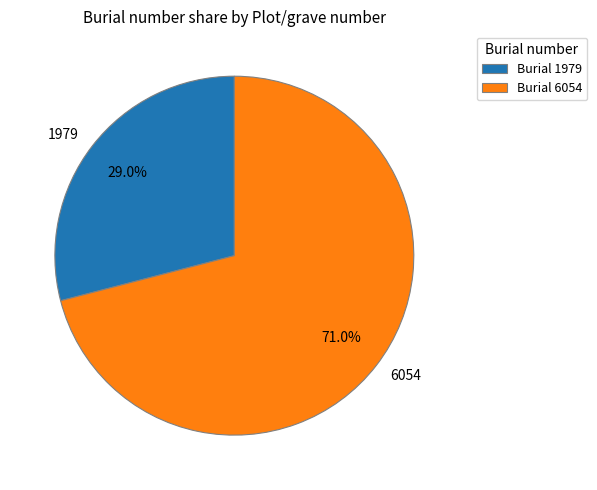

Which slice is the largest?

6054